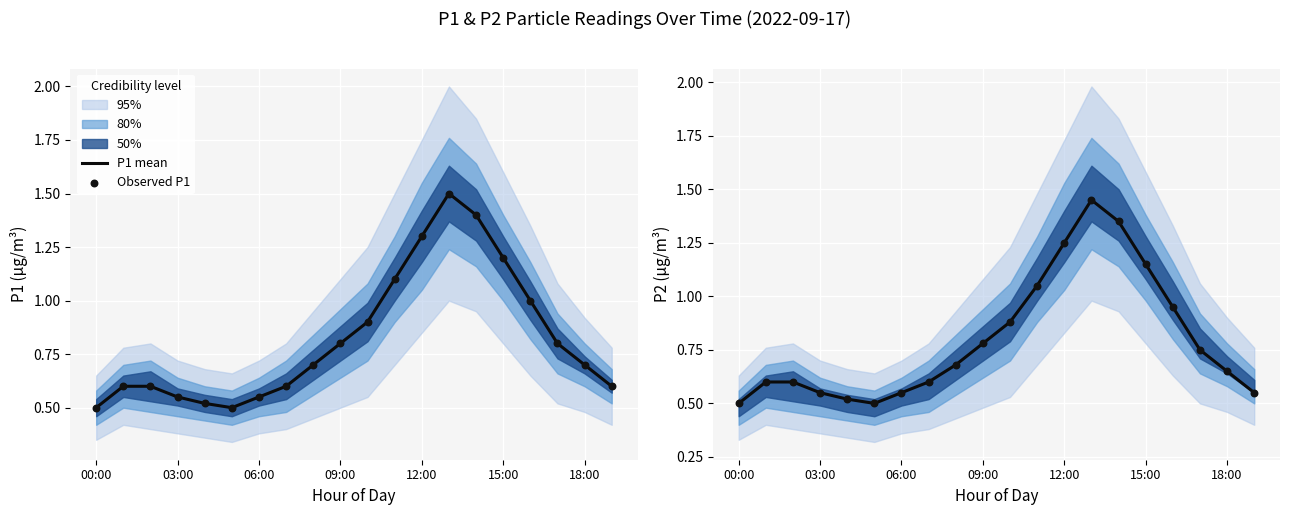

Which series reaches the maximum Y coordinate?

P1 mean